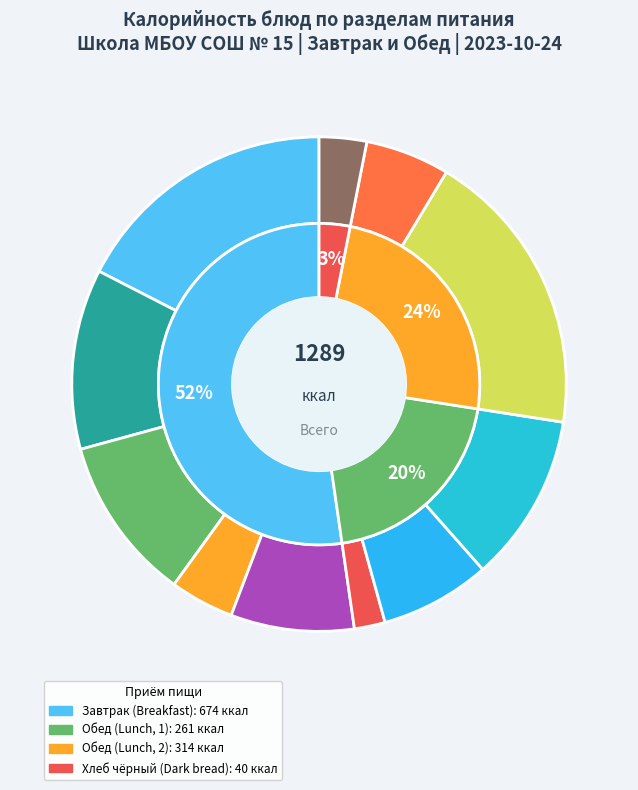

Between 1 блюдо and гор.напиток, which is larger?

гор.напиток